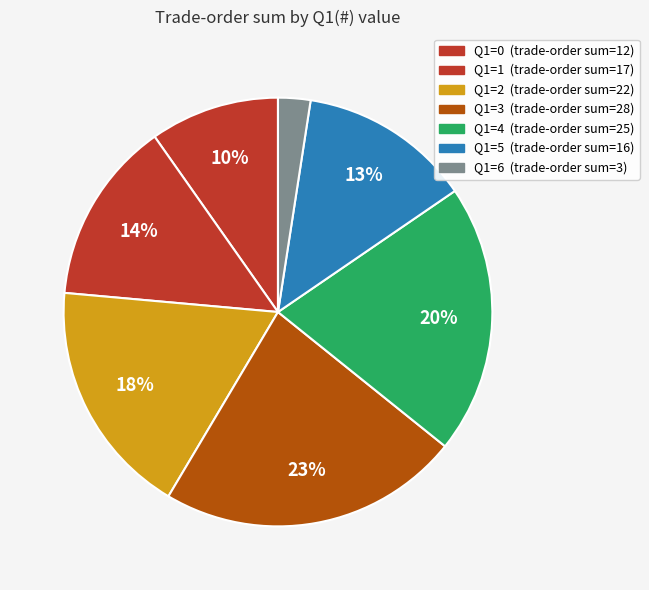

Count the number of slices in the pie.

7